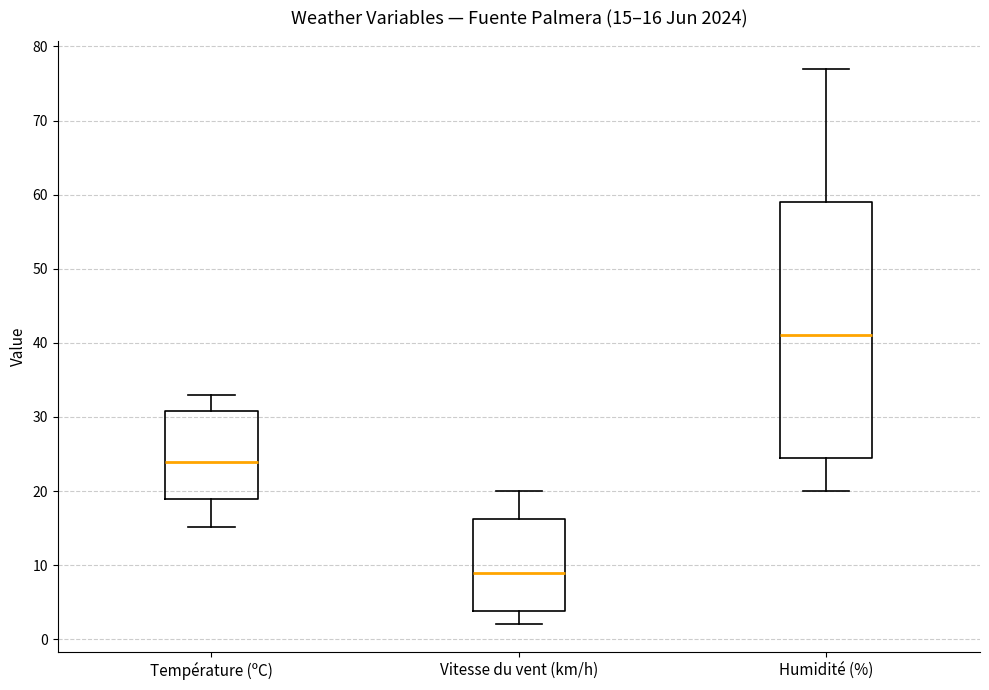

Which box is the tallest, from its lower edge to its upper edge?

Humidité (%)